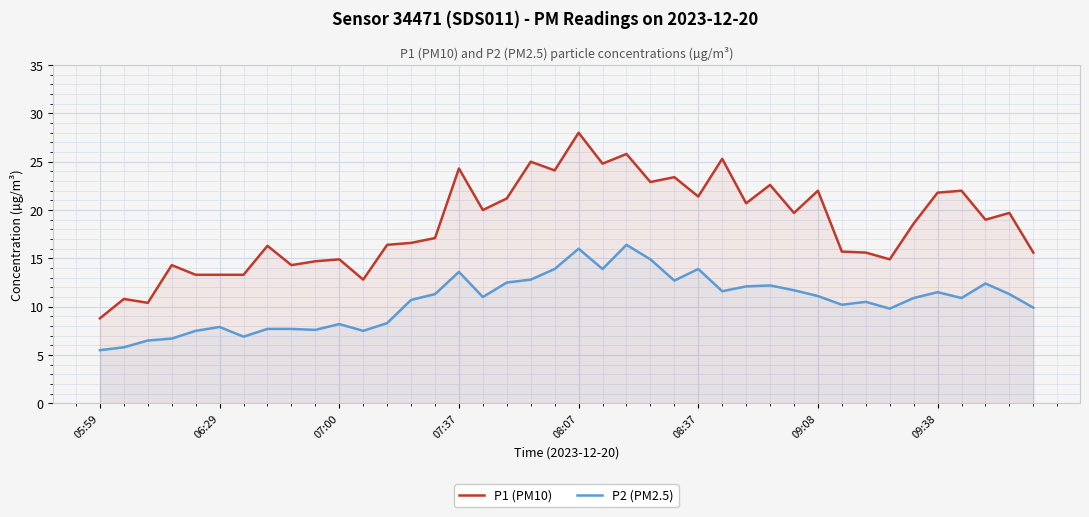

Reading right to left, extract all data points from this chart.

P1 (PM10): 15.6	19.7	19.0	22.0	21.8	18.6	14.9	15.6	15.7	22.0	19.7	22.6	20.7	25.3	21.4	23.4	22.9	25.8	24.8	28.0	24.1	25.0	21.2	20.0	24.3	17.1	16.6	16.4	12.8	14.9	14.7	14.3	16.3	13.3	13.3	13.3	14.3	10.4	10.8	8.8
P2 (PM2.5): 9.9	11.3	12.4	10.9	11.5	10.9	9.8	10.5	10.2	11.1	11.7	12.2	12.1	11.6	13.9	12.7	14.9	16.4	13.9	16.0	13.9	12.8	12.5	11.0	13.6	11.3	10.7	8.3	7.5	8.2	7.6	7.7	7.7	6.9	7.9	7.5	6.7	6.5	5.8	5.5